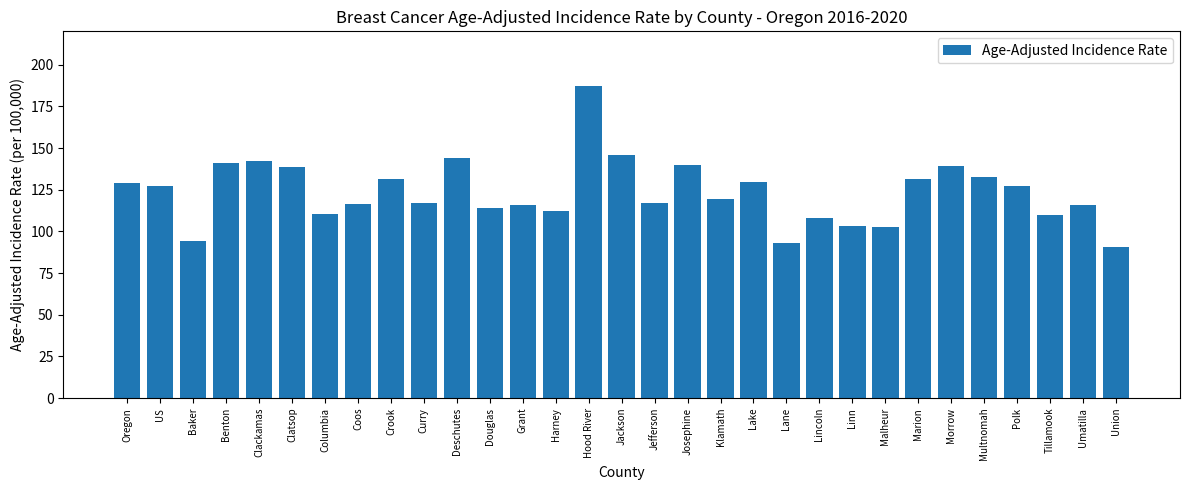

What is the label of the 27th bar from the left?

Multnomah